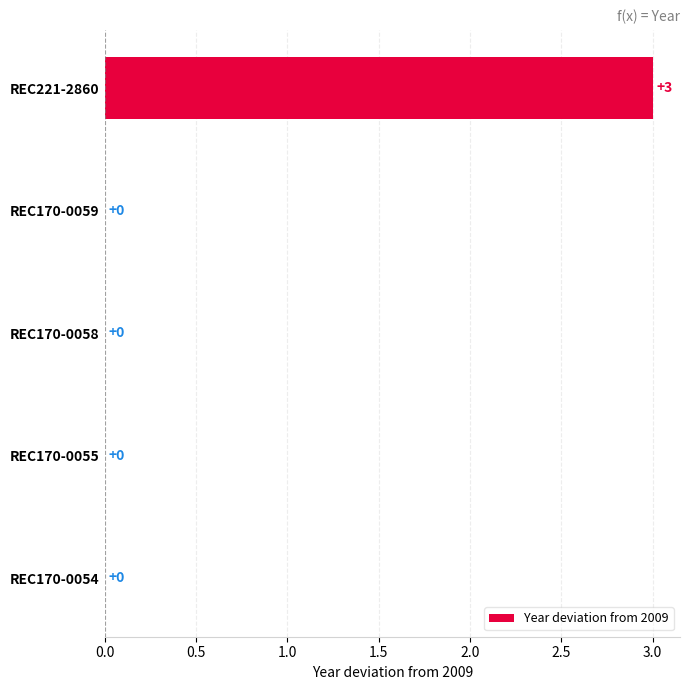

Does the chart contain stacked bars?

No